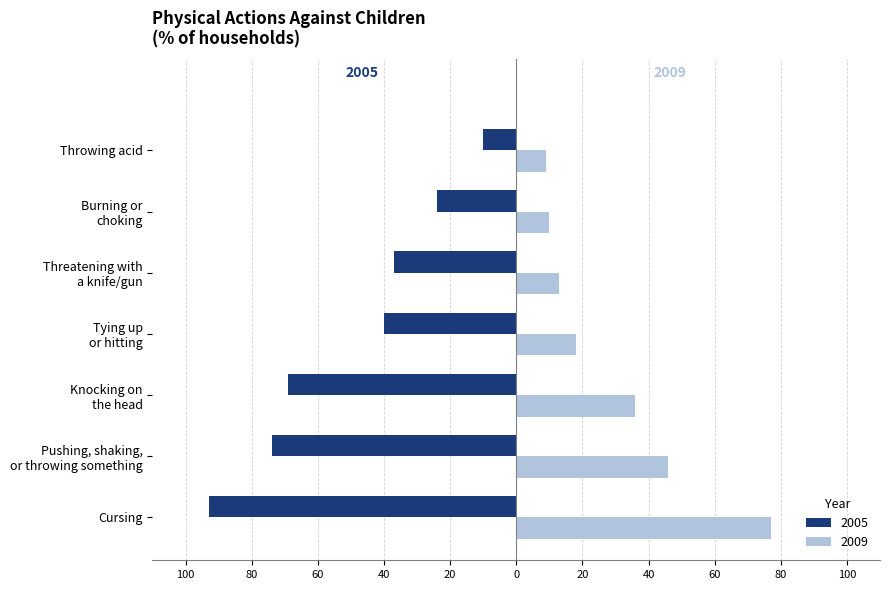

What are all the series names shown in the legend?

2005, 2009